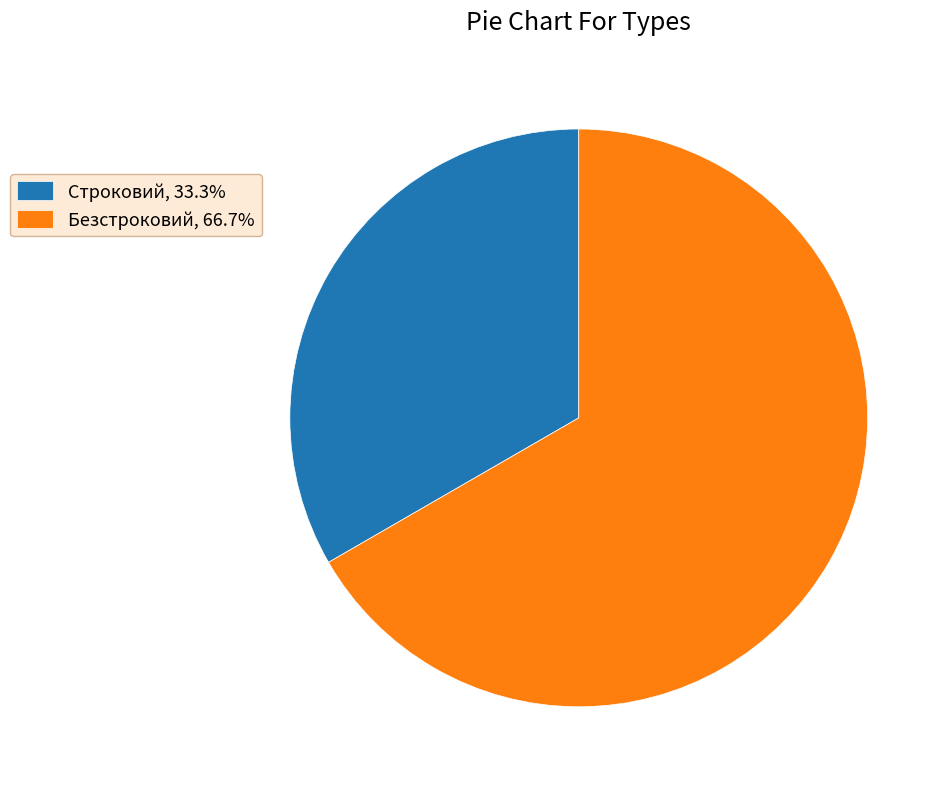

What is the ratio of the value at Безстроковий, 66.7% to the value at Строковий, 33.3%?

2.0